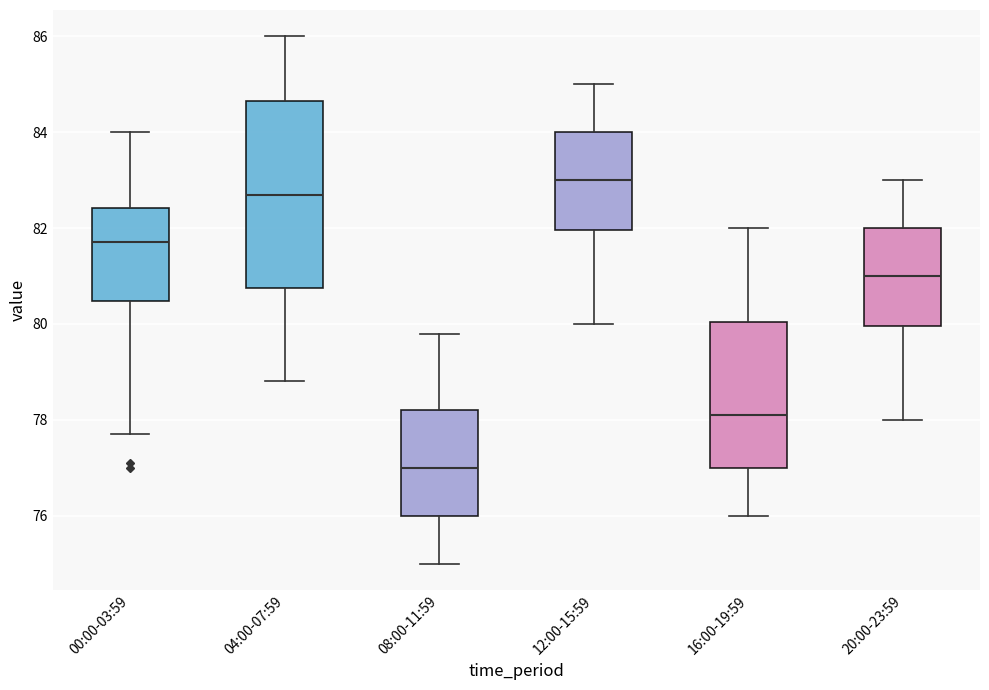

Which box's median line is the highest?

12:00-15:59